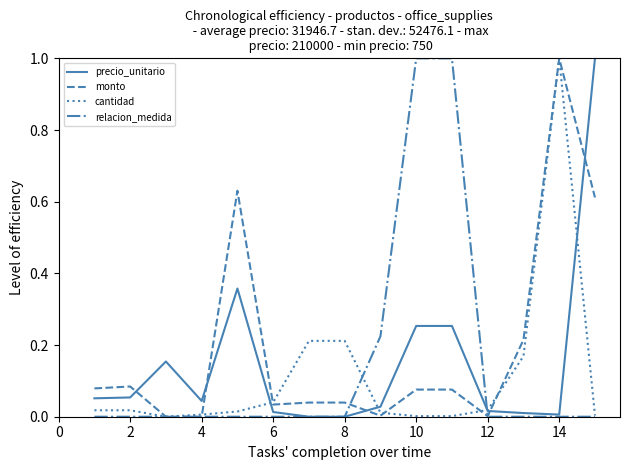

How many intersections are there between precio_unitario and monto?

5